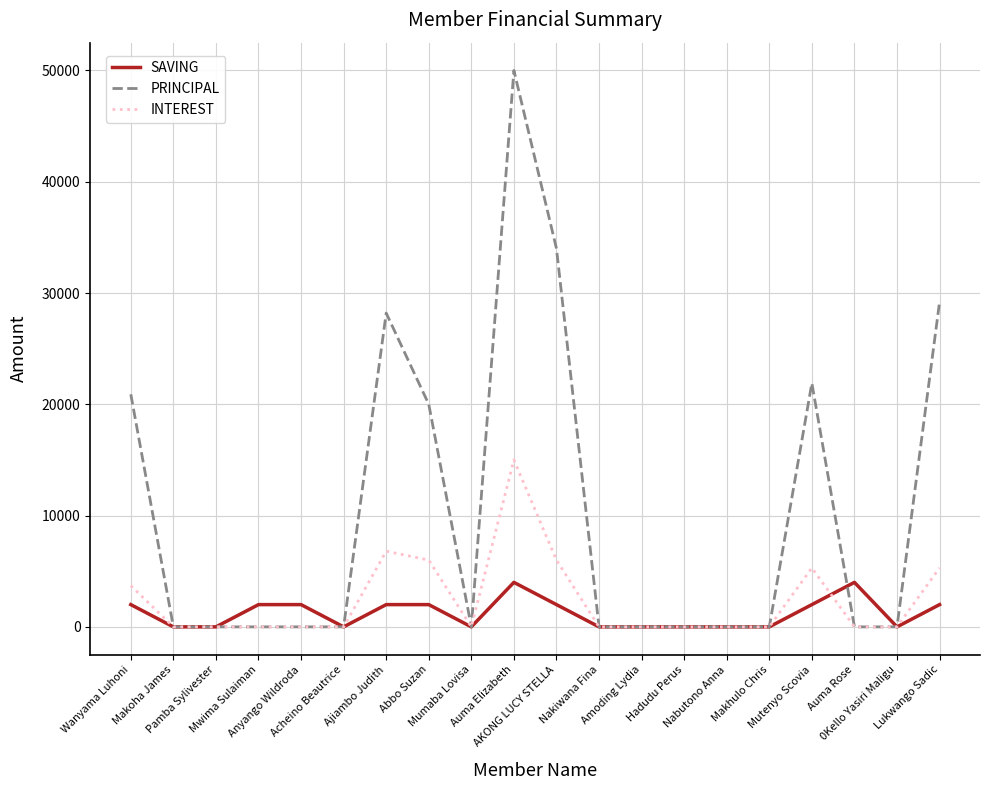

List the series in order of their peak value, highest first.

PRINCIPAL, INTEREST, SAVING